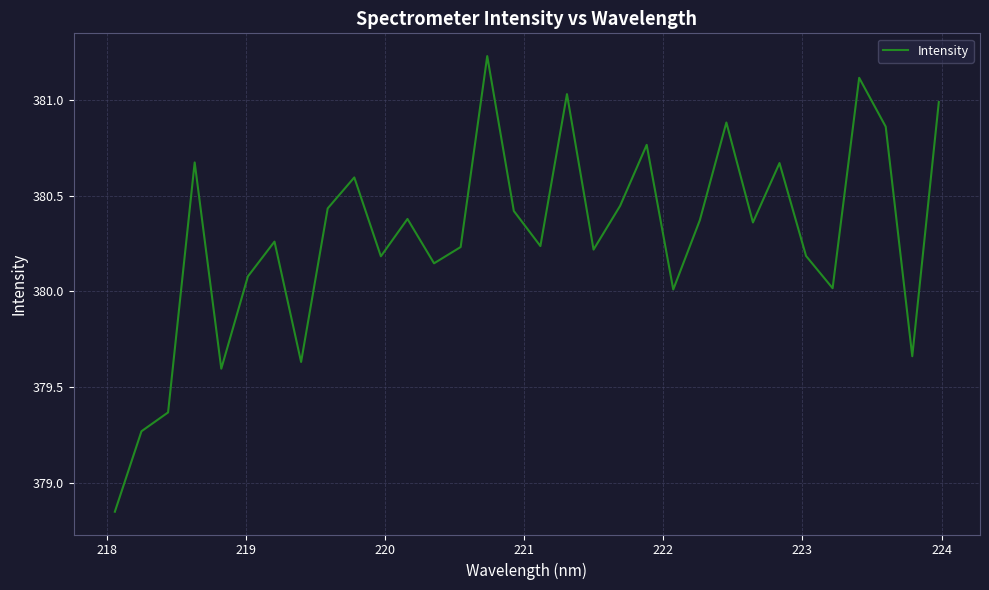

Does the chart display data point markers on the line(s)?

No